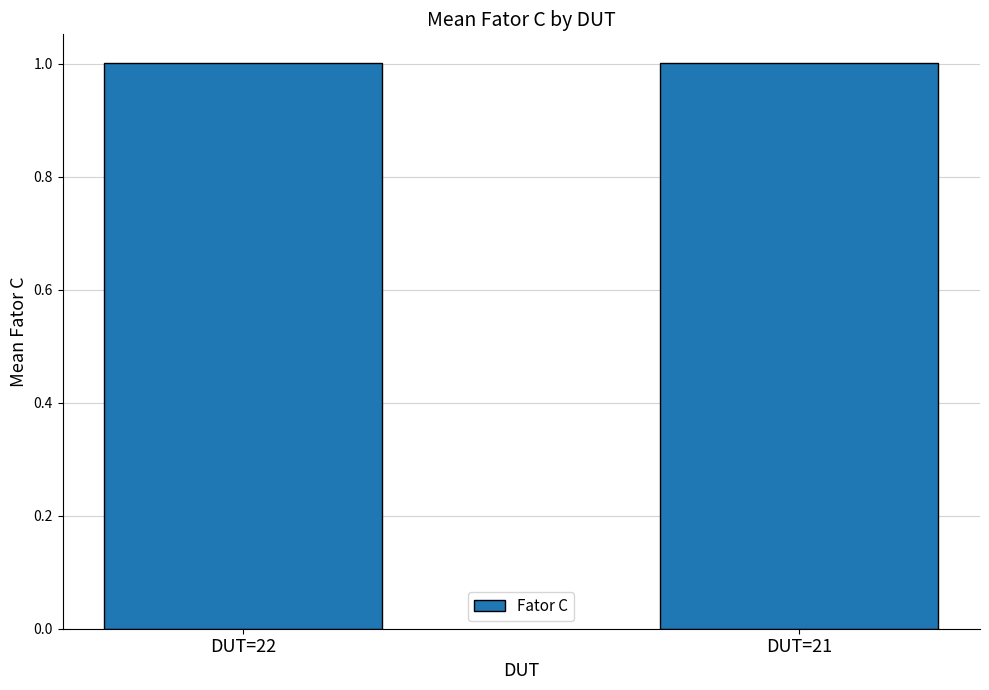

What is the sum of all values?

2.0